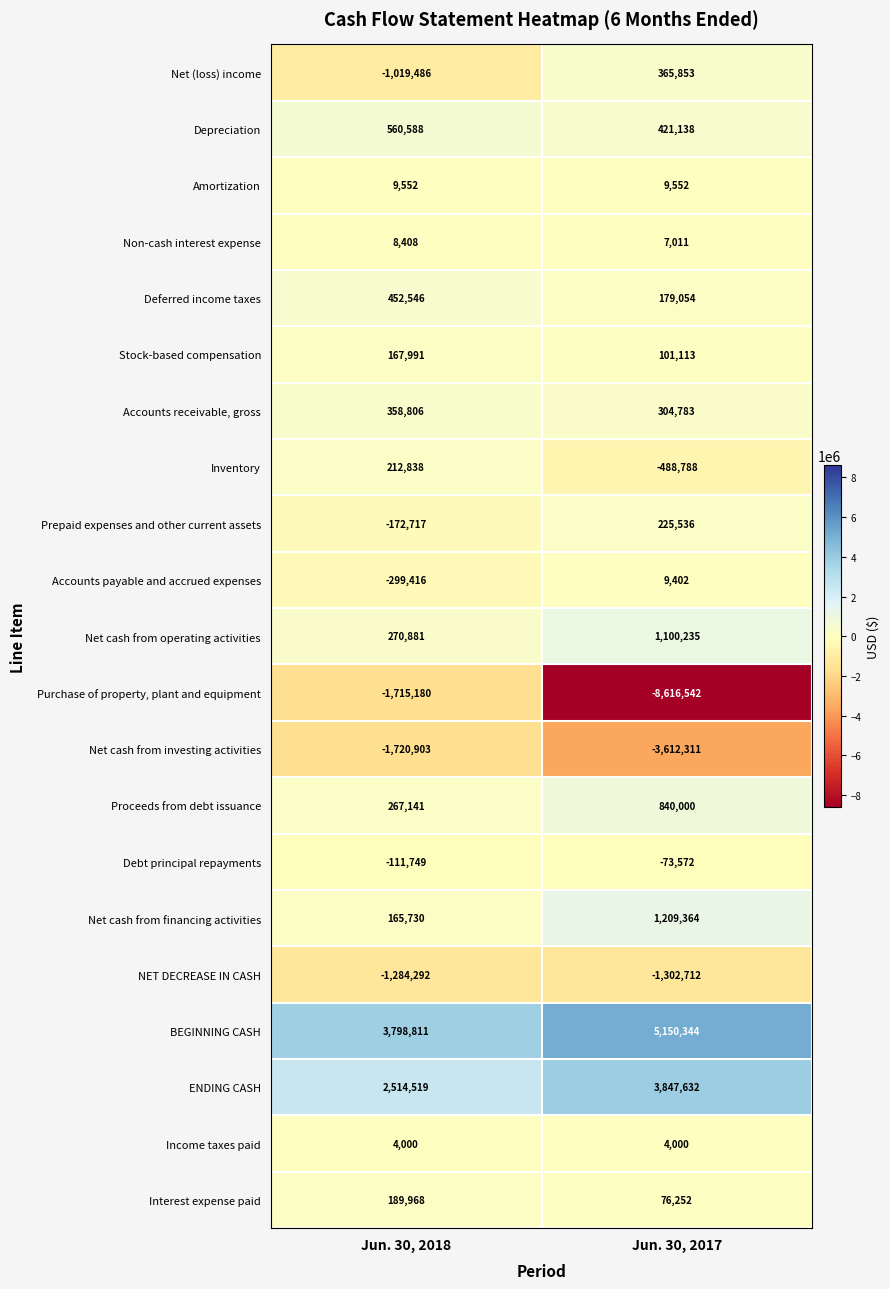

At Jun. 30, 2017, list the series in order from largest to smallest.

BEGINNING CASH, ENDING CASH, Net cash from financing activities, Net cash from operating activities, Proceeds from debt issuance, Depreciation, Net (loss) income, Accounts receivable, gross, Prepaid expenses and other current assets, Deferred income taxes, Stock-based compensation, Interest expense paid, Amortization, Accounts payable and accrued expenses, Non-cash interest expense, Income taxes paid, Debt principal repayments, Inventory, NET DECREASE IN CASH, Net cash from investing activities, Purchase of property, plant and equipment